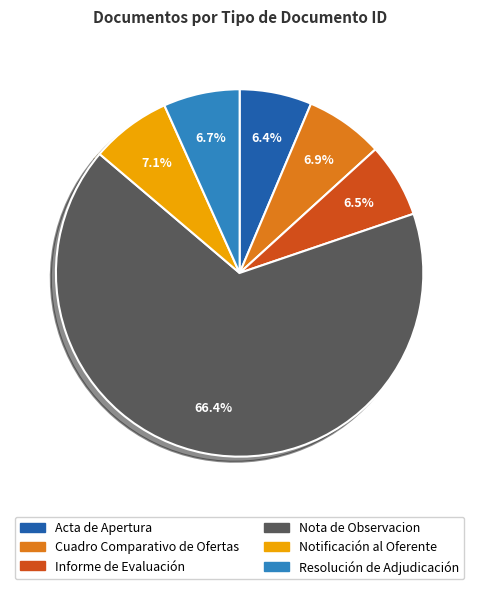

How many segments does this pie chart have?

6